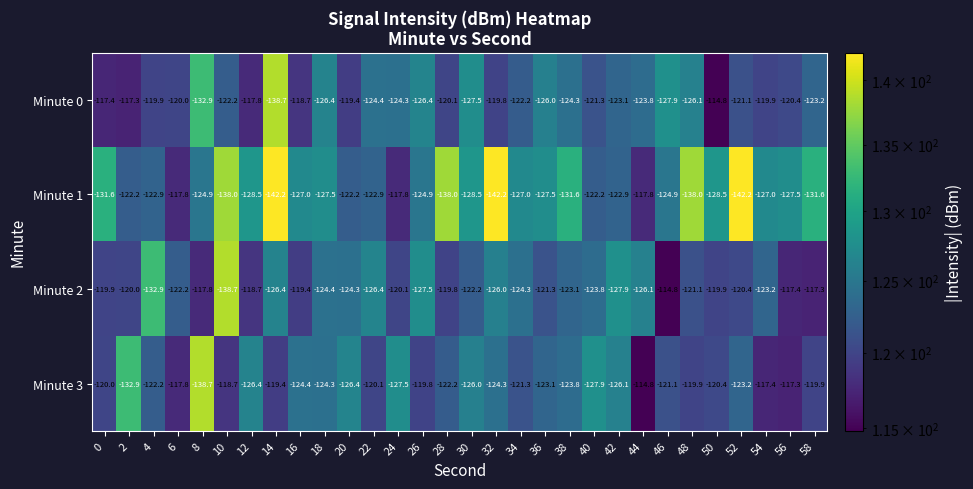

What is the greatest value displayed?

-114.8